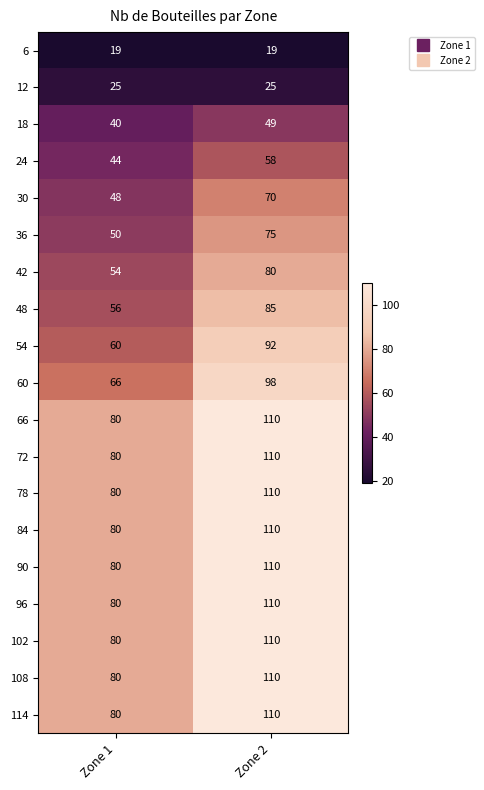

How many data points in 108 are less than 110?

1